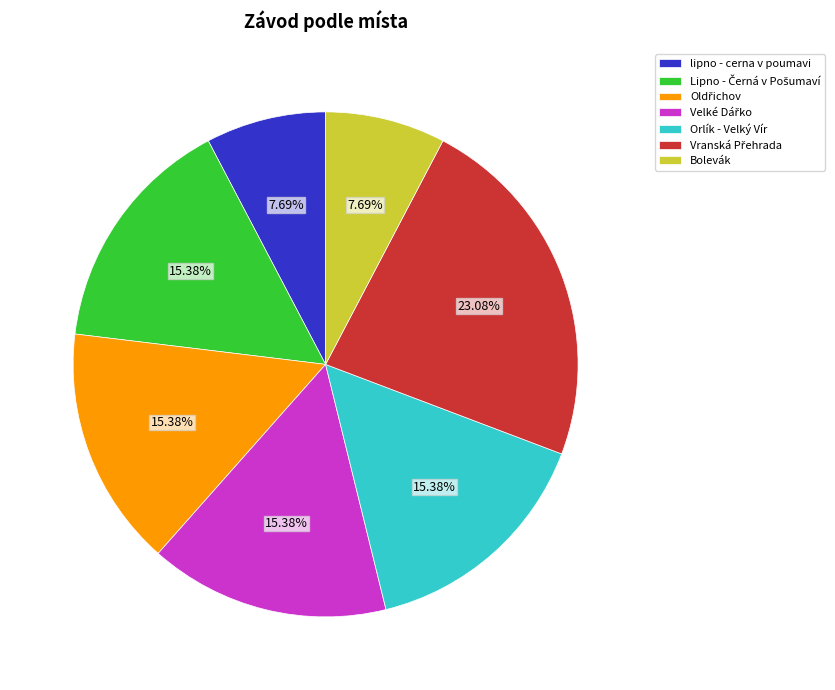

How much of the chart is everything except lipno - cerna v poumavi?

92.3%